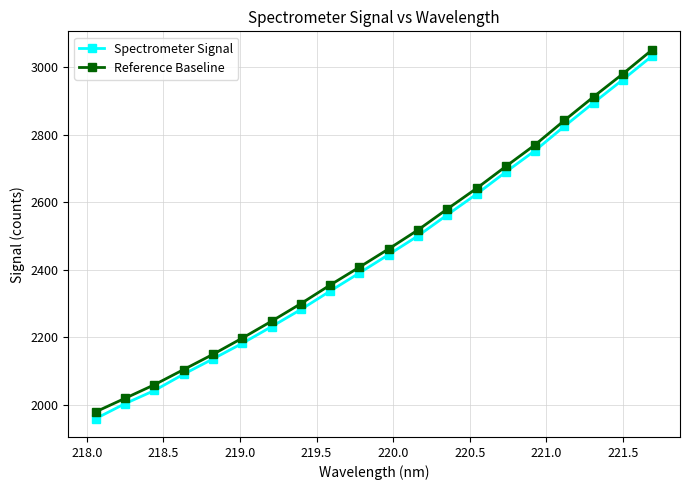

Which series has the largest range (max minus min)?

Spectrometer Signal